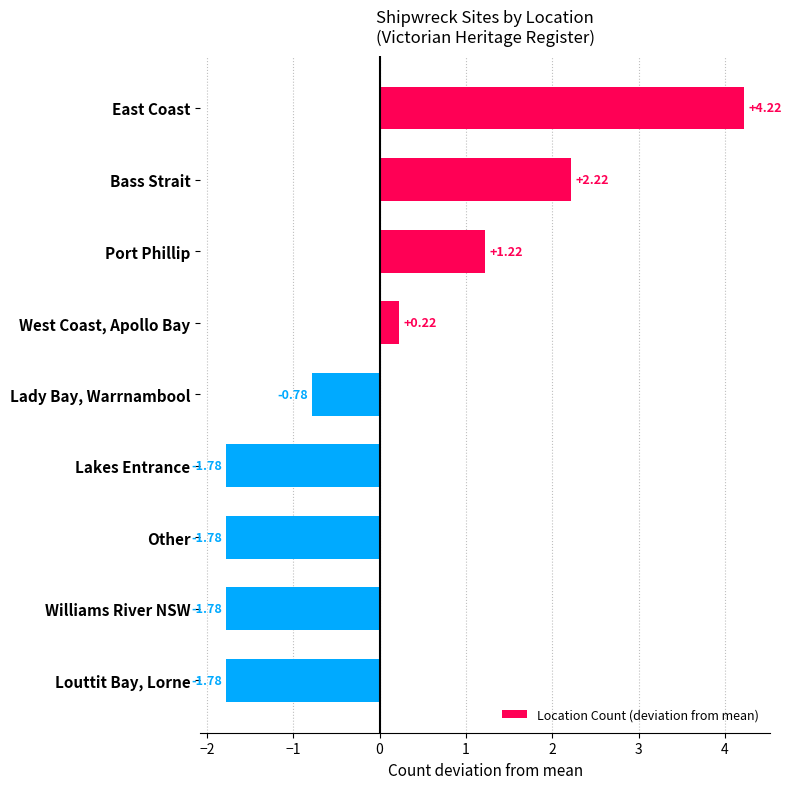

Which has a higher value, Lady Bay, Warrnambool or East Coast?

East Coast